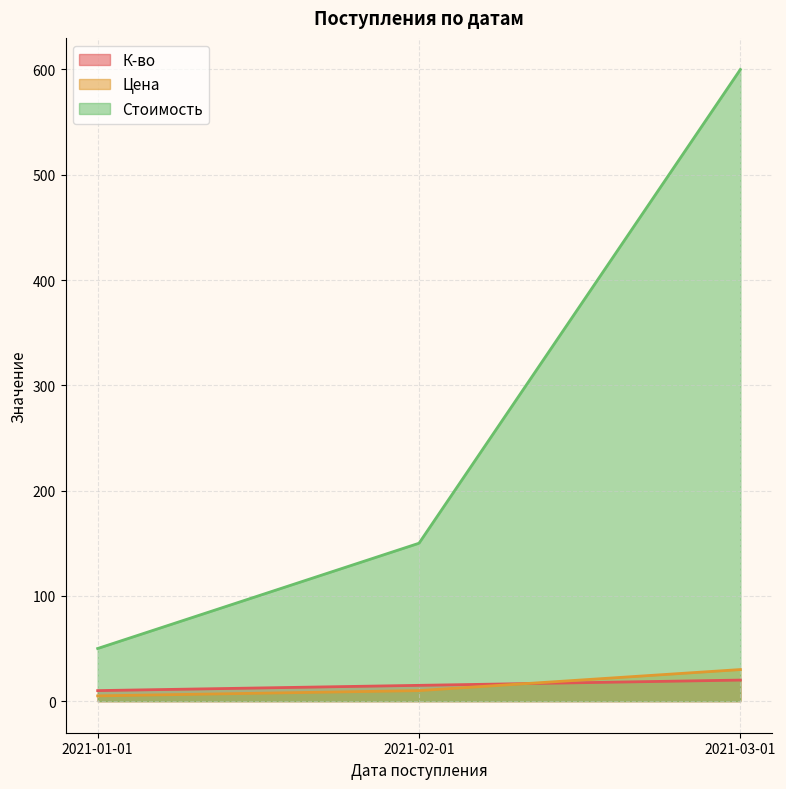

Rank the series by their maximum value, from highest to lowest.

Стоимость, Цена, К-во